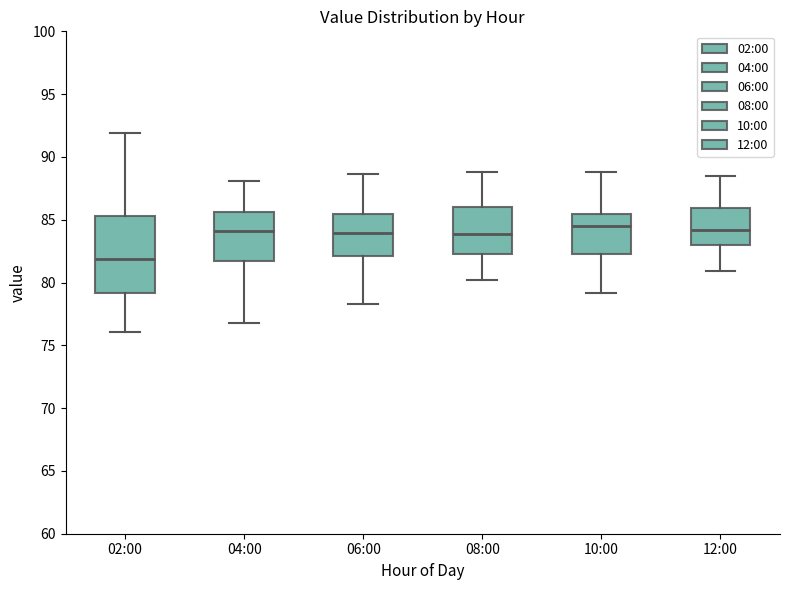

Where does the lower whisker of the box for 08:00 end on the y-axis? The values are not printed on the chart, so give them approximately, as read against the axis.

80.0